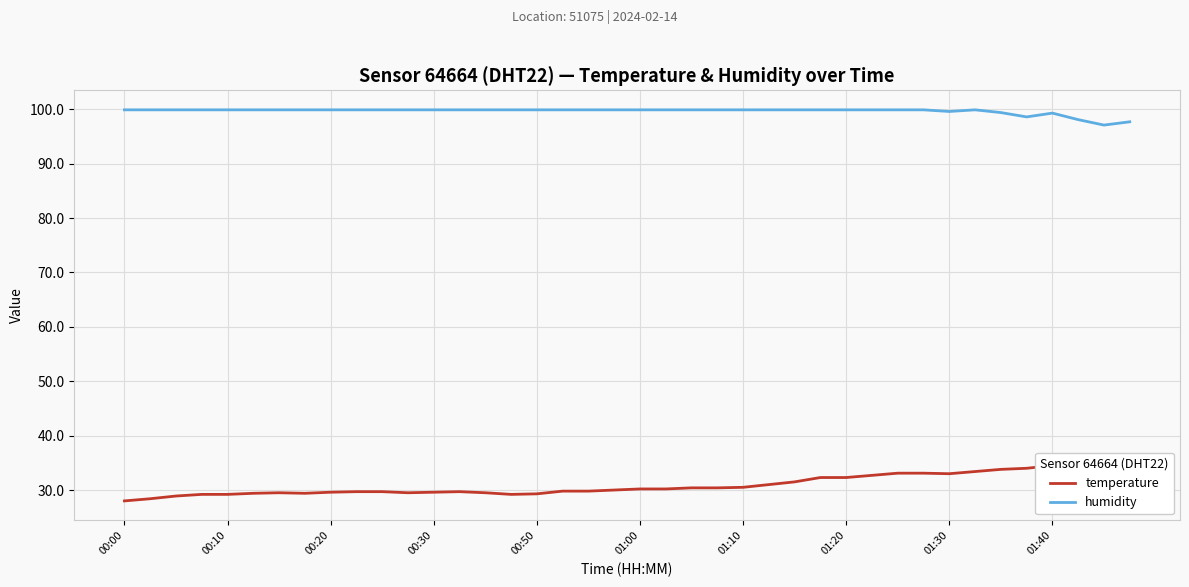

What is the sum of the temperature values at 34 and 00:10?

62.2